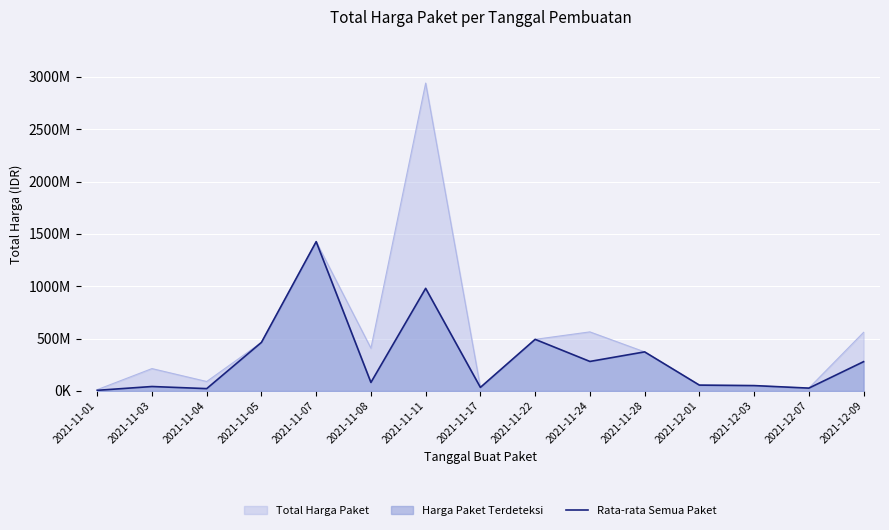

What is the change in value from 2021-11-24 to 2021-12-09?

-2181600